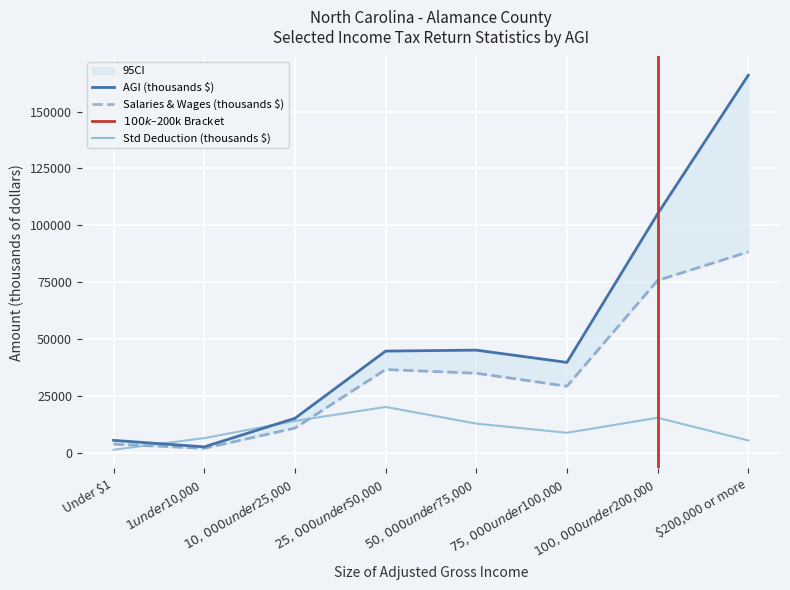

List the series in order of their overall mean, lowest first.

Total standard deduction, Salaries and wages, AGI